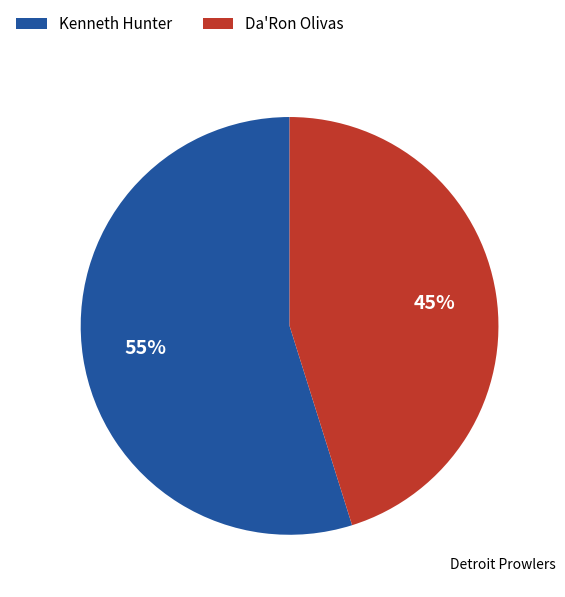

Is there any slice that represents more than half of the pie?

Yes